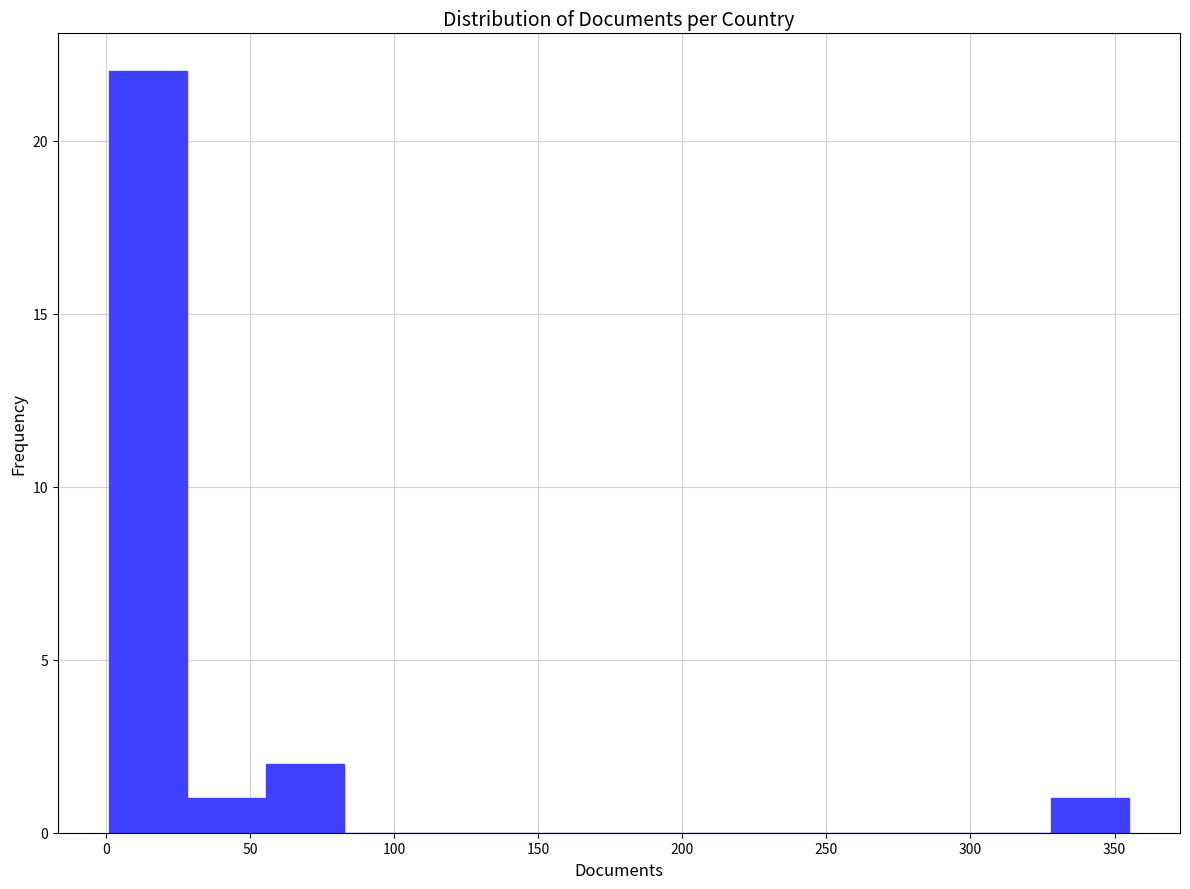

Reading left to right, transcribe this chart: for each bar, give the range it covers on the x-axis and its height. Neither the bar edges nor the heights are printed on the chart, so give them approximately, as read against the axes.

0 to 30: 22
30 to 55: 1
55 to 85: 2
85 to 110: 0
110 to 135: 0
135 to 165: 0
165 to 190: 0
190 to 220: 0
220 to 245: 0
245 to 275: 0
275 to 300: 0
300 to 330: 0
330 to 355: 1